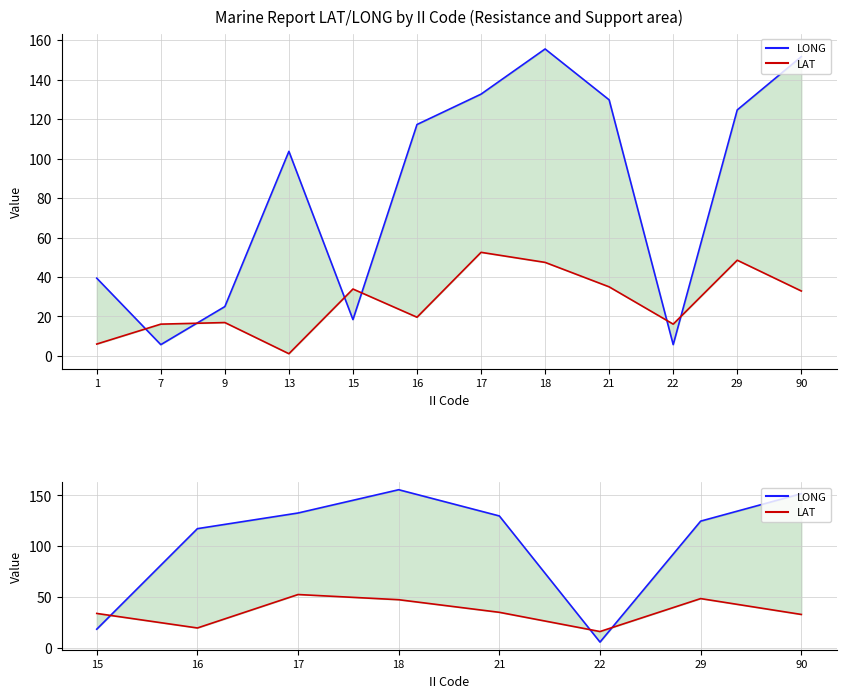

Is the value of LONG at 17 greater than the value of LAT at 16?

Yes